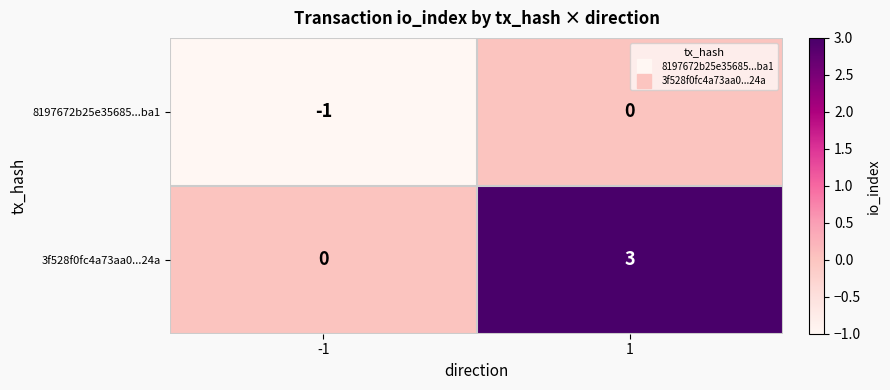

At 1, list the series in order from smallest to largest.

8197672b25e35685...ba1, 3f528f0fc4a73aa0...24a